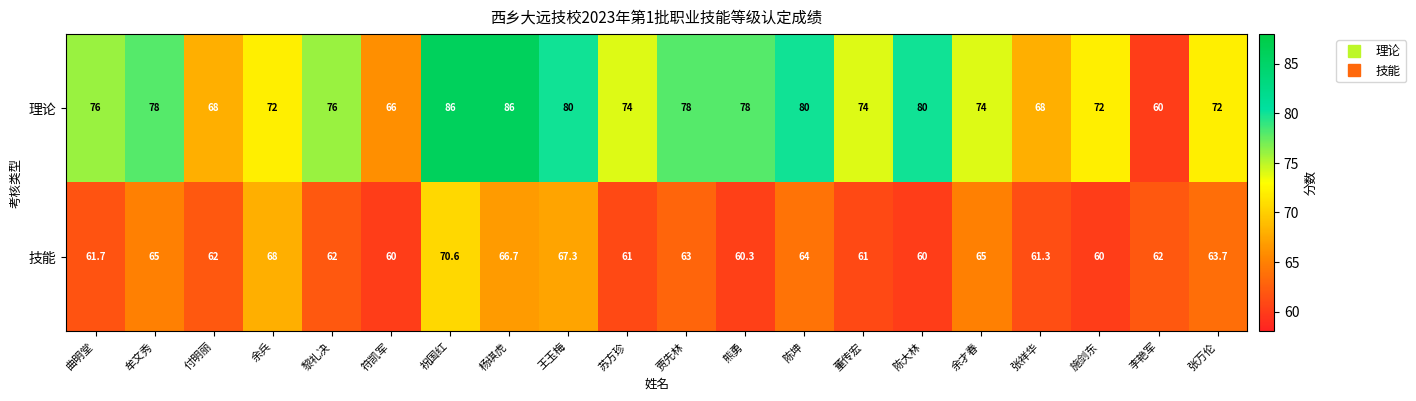

What is the minimum value for 理论?

60.0